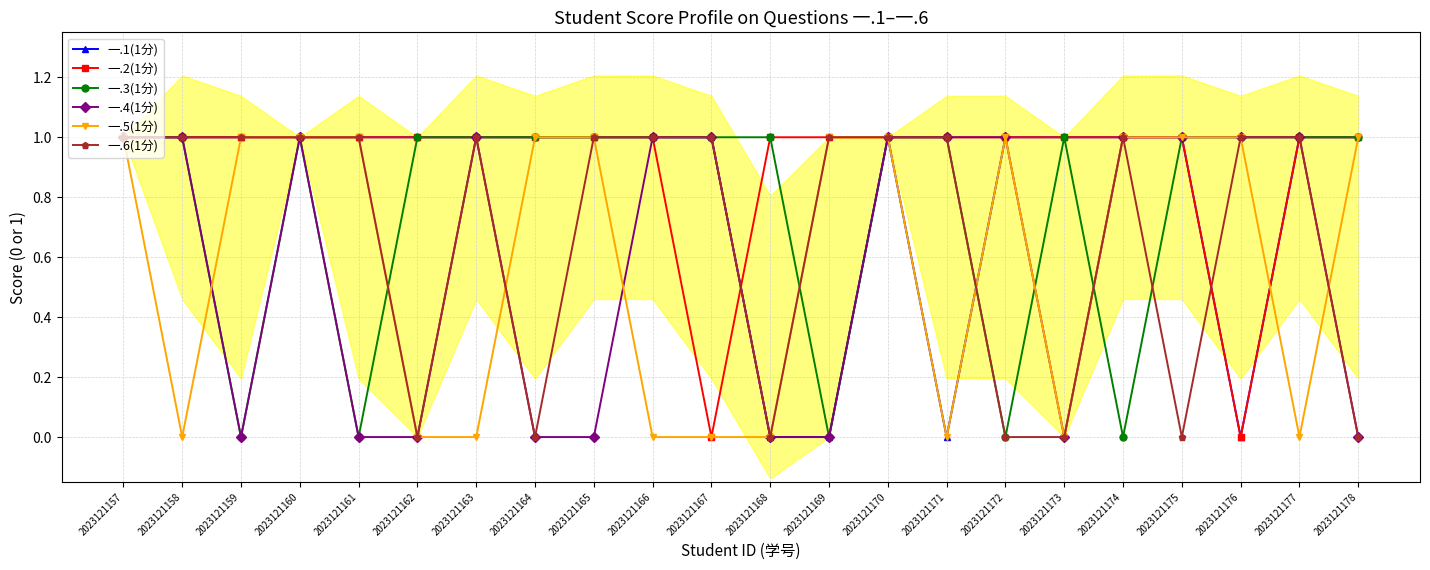

Is the value of 一.5(1分) at 2023121173 greater than the value of 一.3(1分) at 2023121166?

No